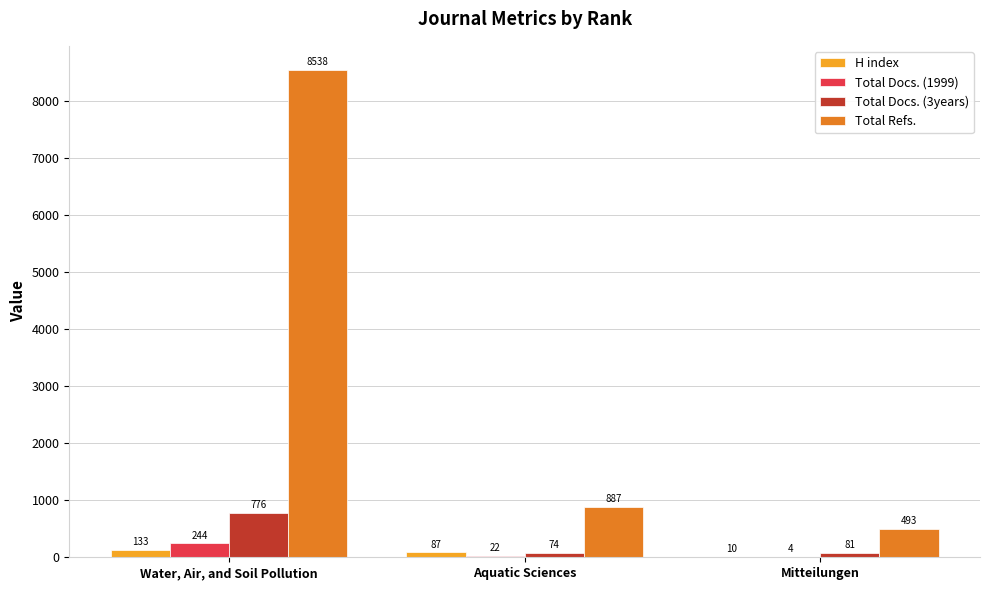

Is it true that H index equals 133 at Water, Air, and Soil Pollution?

True